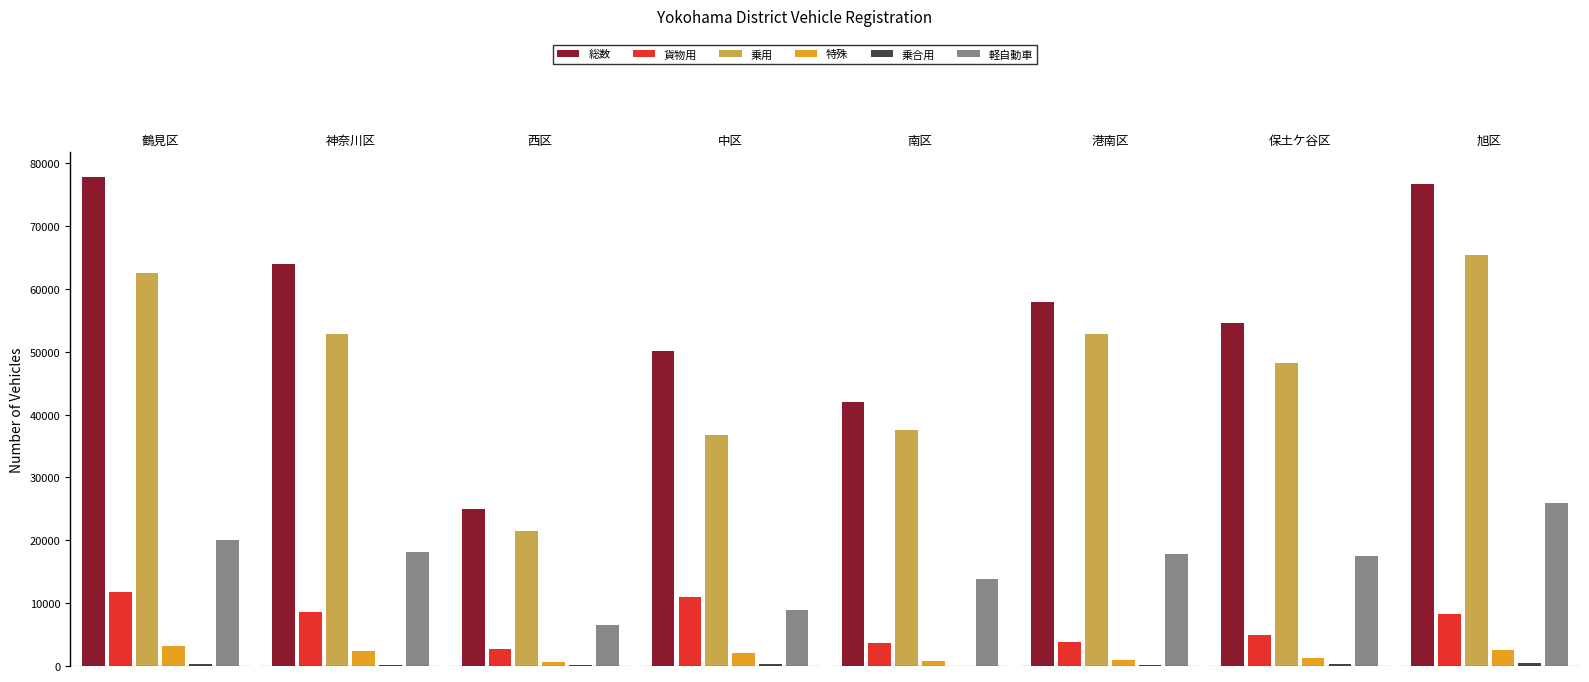

How many groups of bars are there?

8